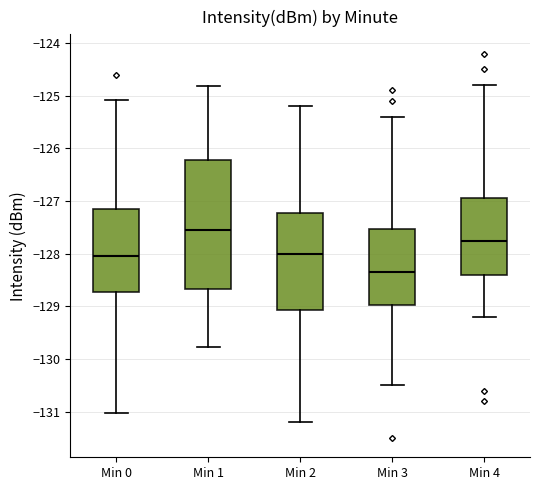

Reading left to right, read every box against the y-axis: the position of its median line, the range the box covers, and the ends of its whiskers. The values are not printed on the chart, so give them approximately, as read against the axis.

Min 0: median -128.0, box -128.7 to -127.1, whiskers -131.0 to -125.1
Min 1: median -127.6, box -128.7 to -126.2, whiskers -129.8 to -124.8
Min 2: median -128.0, box -129.1 to -127.2, whiskers -131.2 to -125.2
Min 3: median -128.3, box -129.0 to -127.5, whiskers -130.5 to -125.4
Min 4: median -127.7, box -128.4 to -126.9, whiskers -129.2 to -124.8